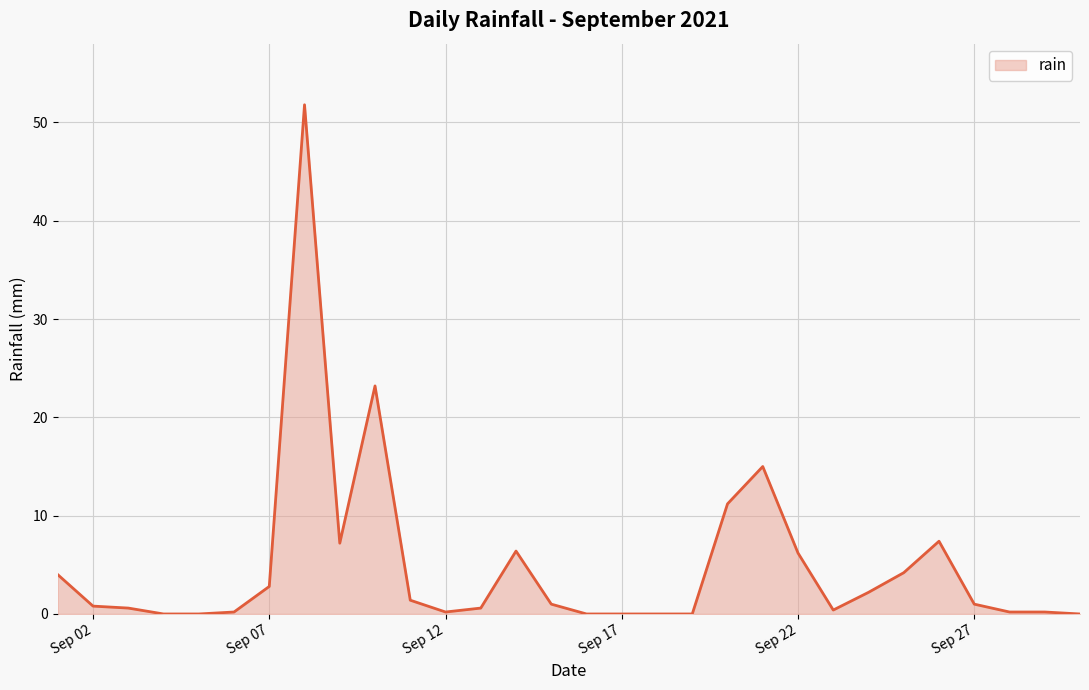

What is the difference between the maximum and second lowest values?

51.8